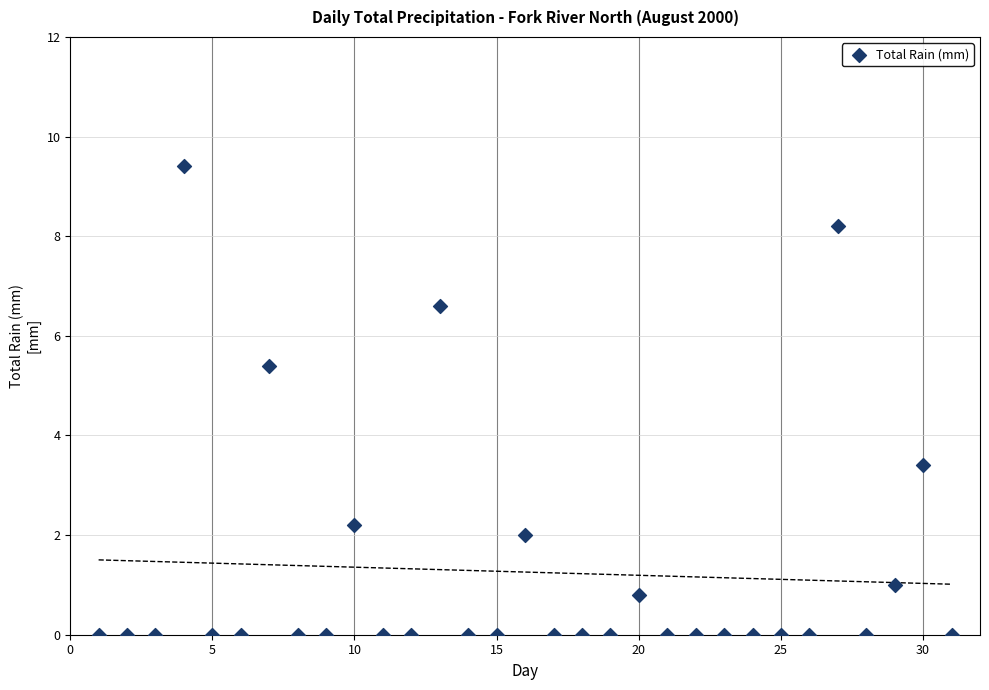

What Y value in the scatter plot is closest to 4?

3.4